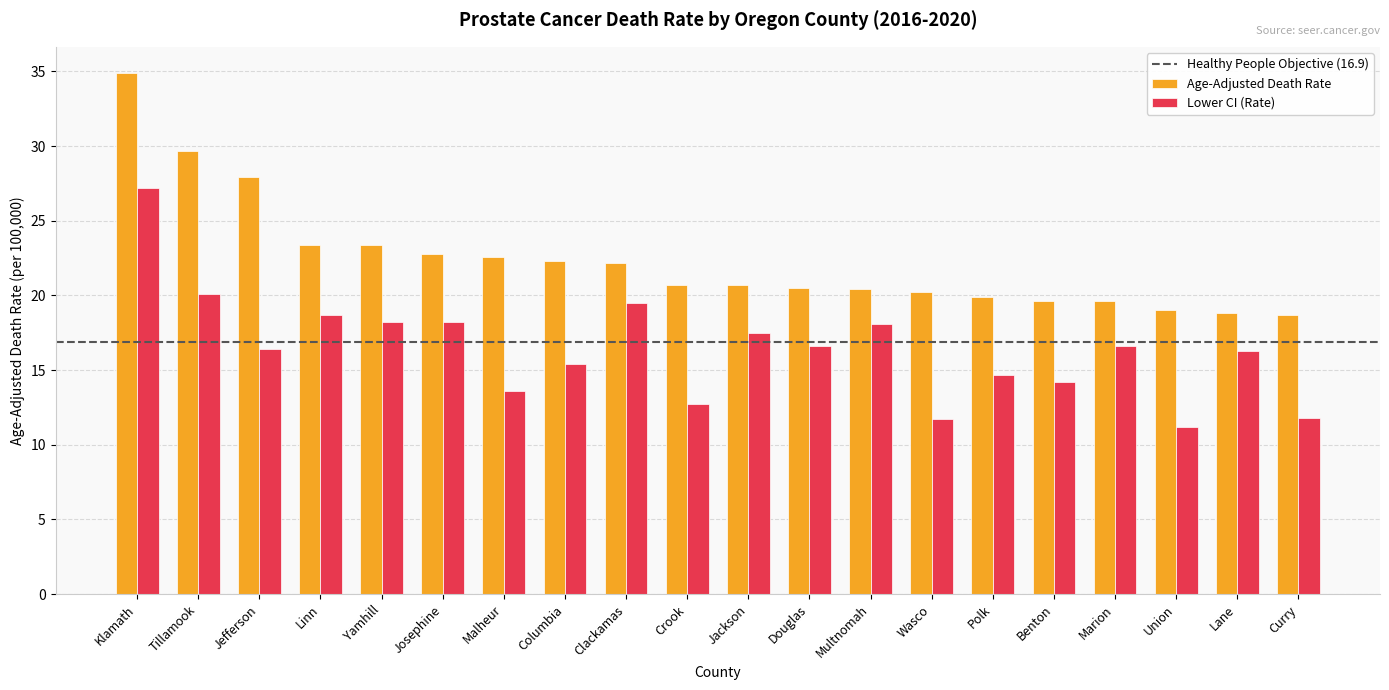

At Marion, list the series in order from largest to smallest.

Age-Adjusted Death Rate, Lower CI (Rate)